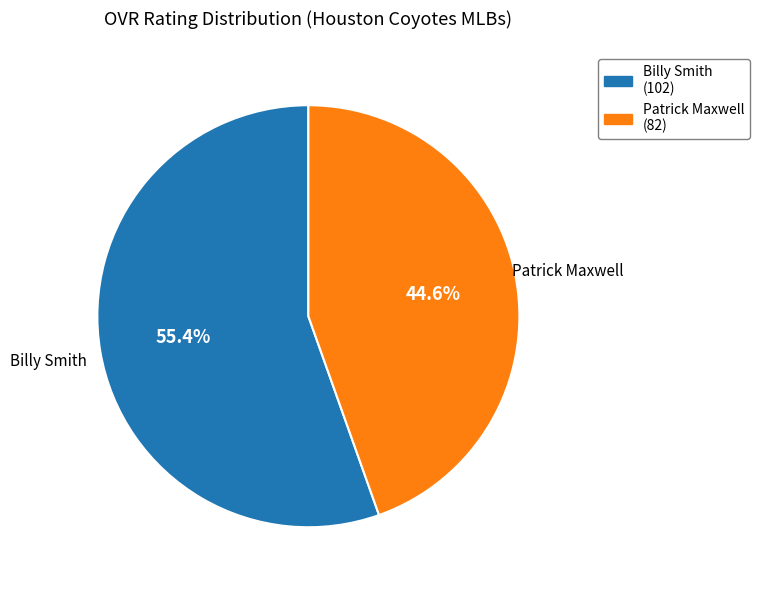

To the nearest percent, what percentage of the pie is Patrick Maxwell?

45%